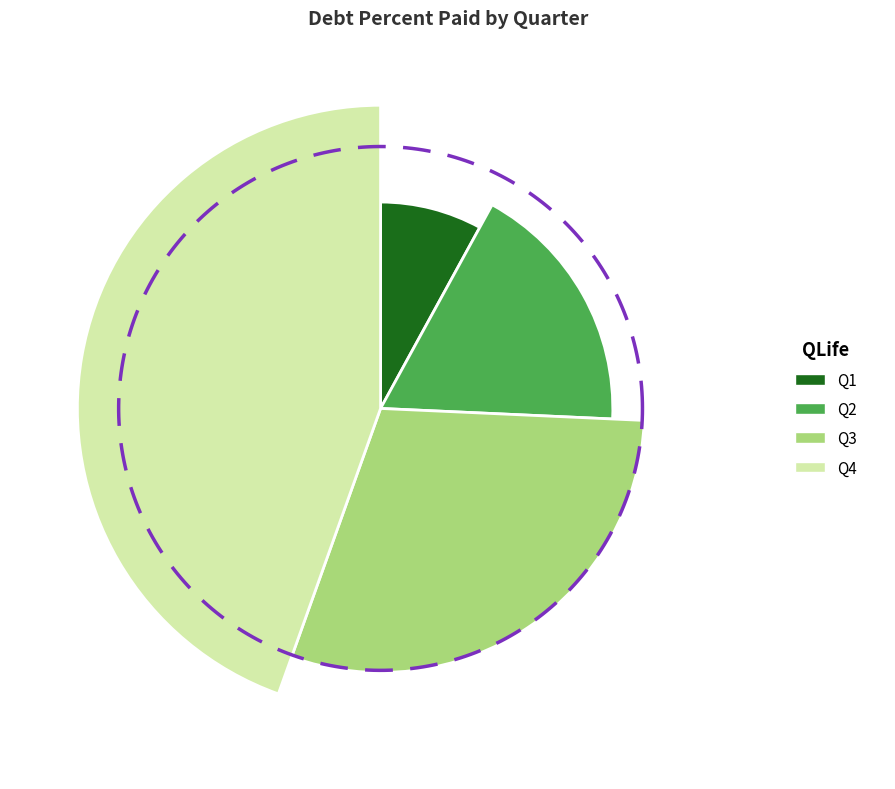

Is there a majority slice in this chart?

No